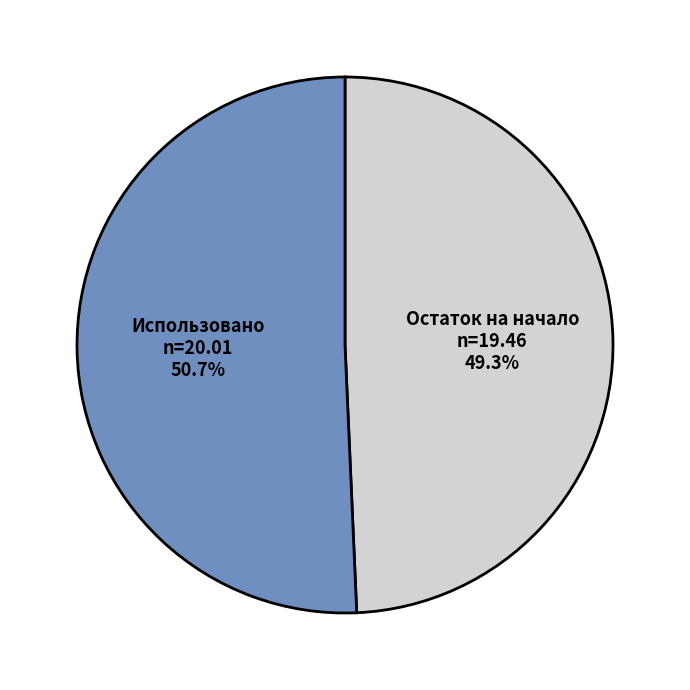

Is there a majority slice in this chart?

Yes